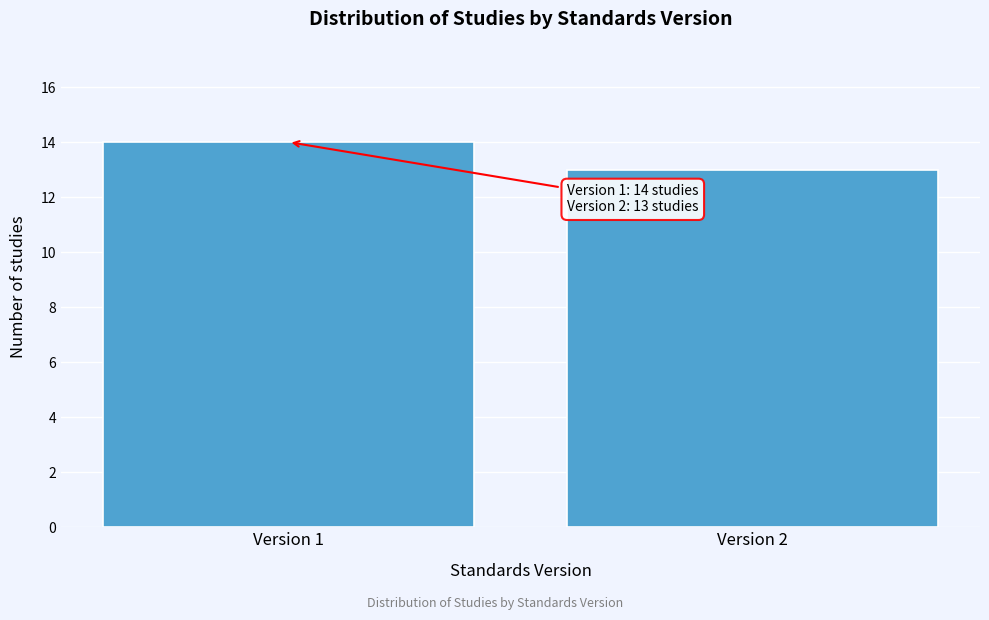

Reading right to left, transcribe all the data shown in this chart.

Version 2=13	Version 1=14